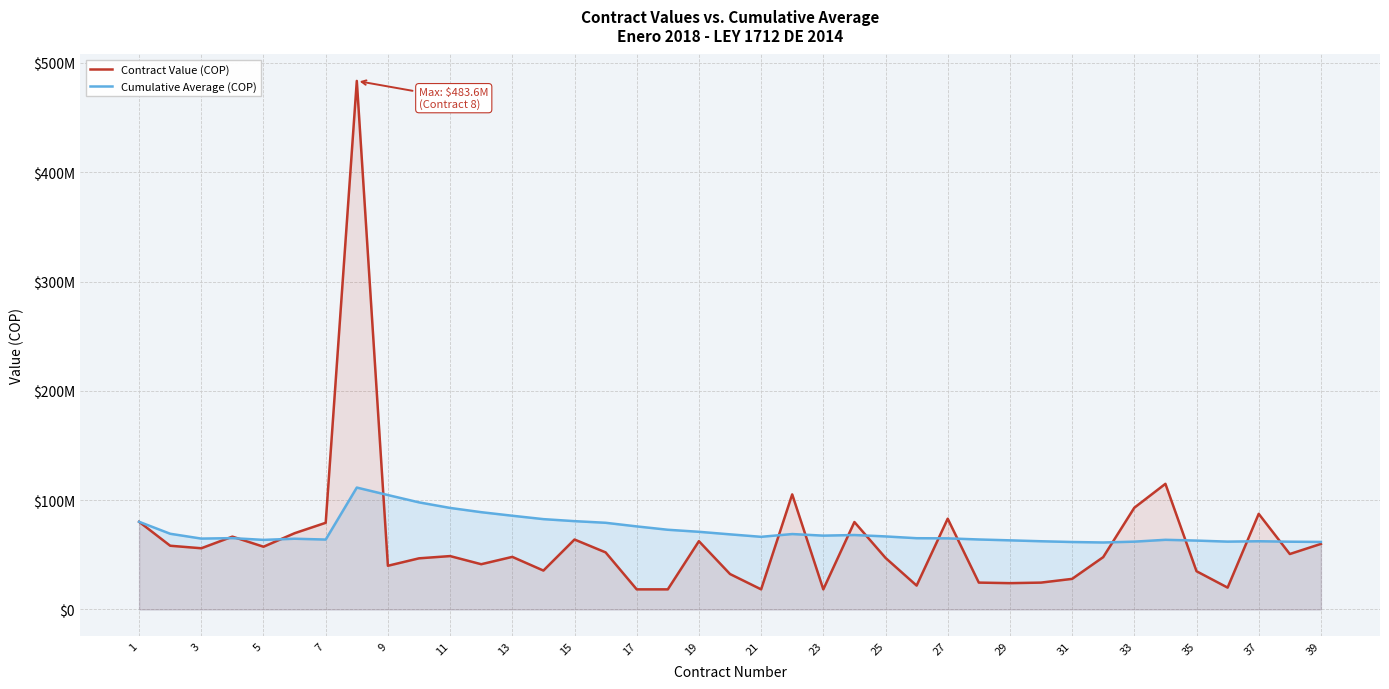

Does the chart display data point markers on the line(s)?

No